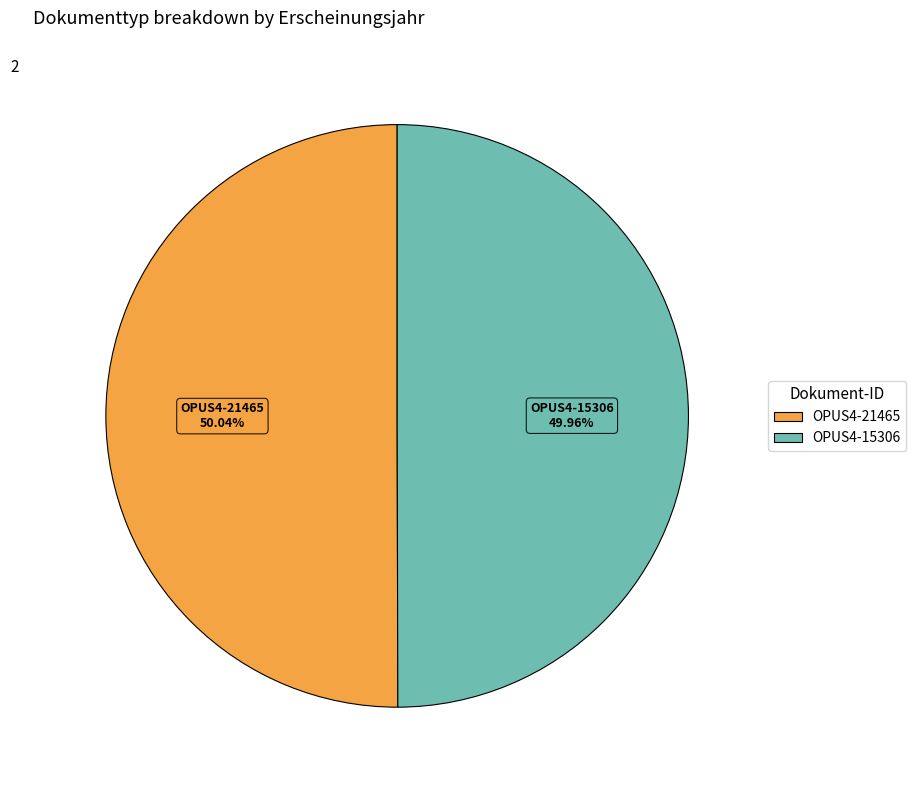

Is it true that OPUS4-21465 is 56% of the pie?

False